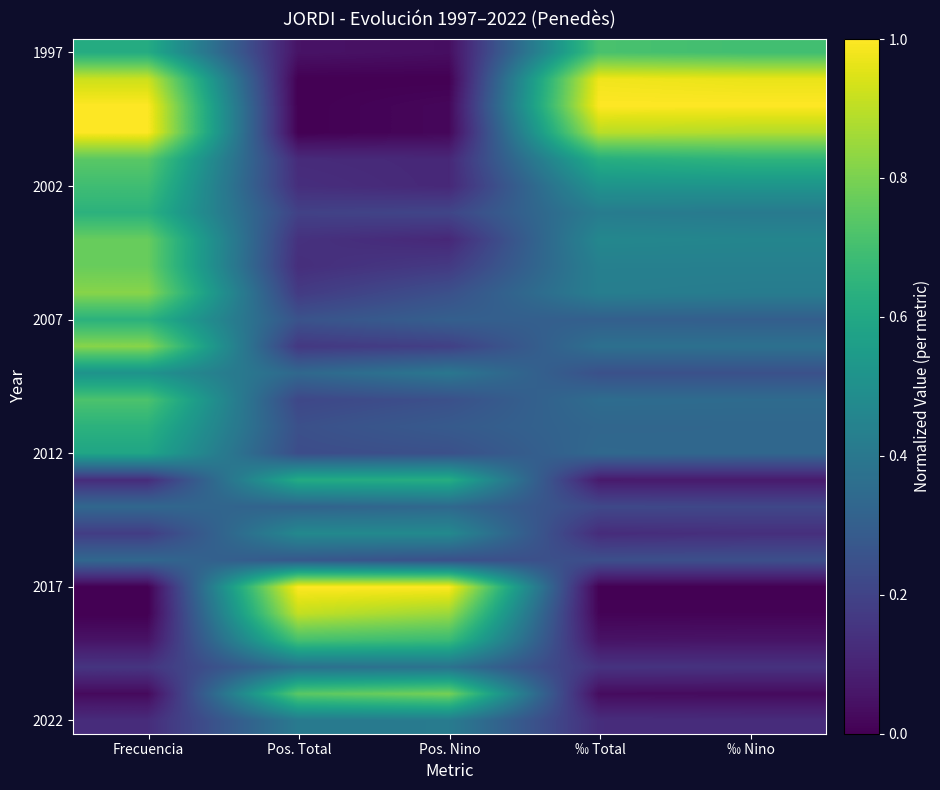

How many data points does each series have?

5